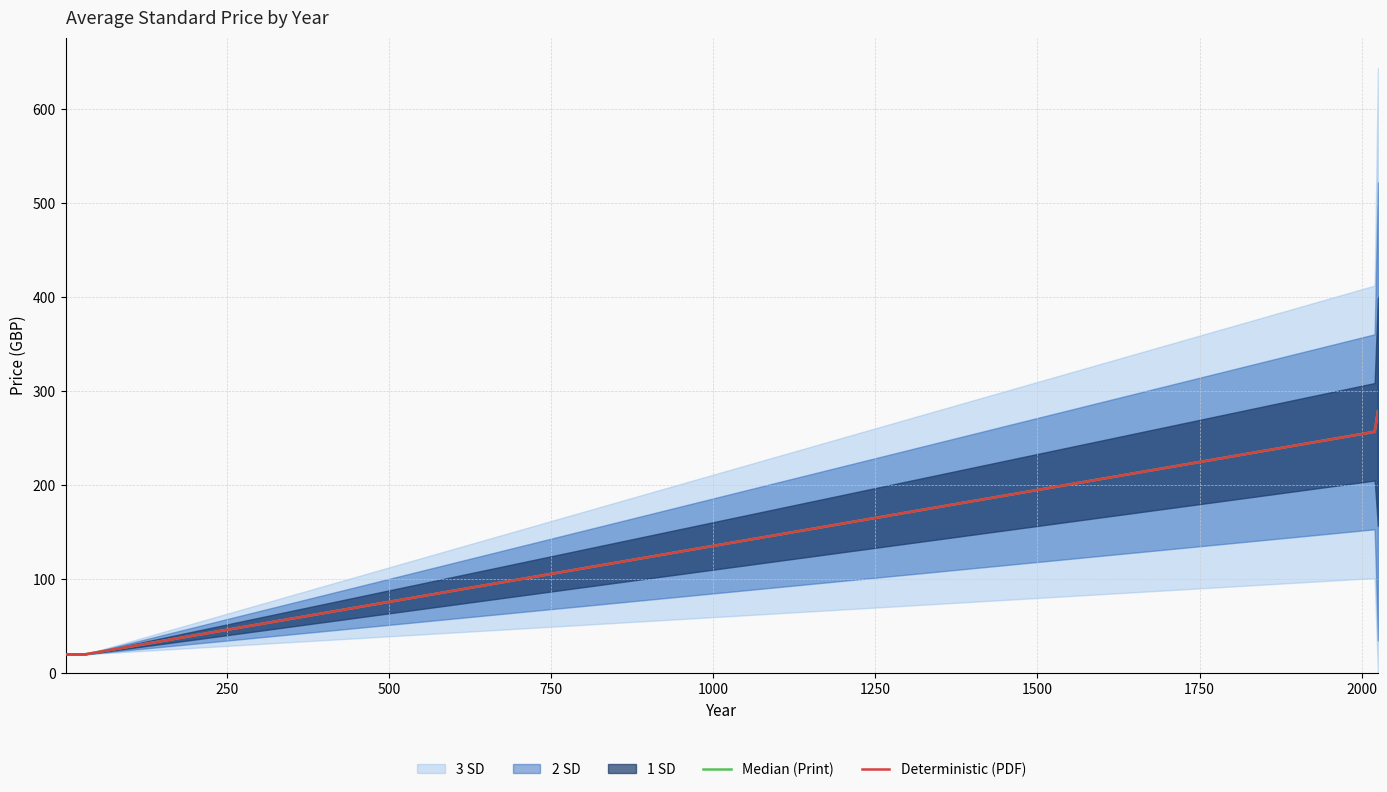

List the series in order of their peak value, lowest first.

Median (Print), Deterministic (PDF)